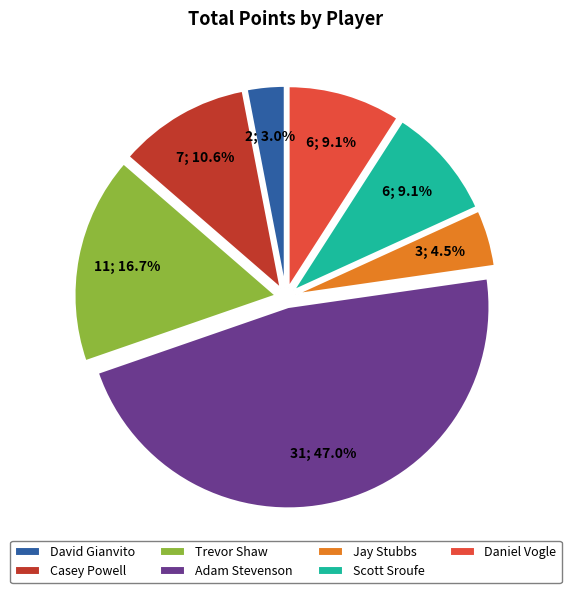

Does any single category account for the majority?

No